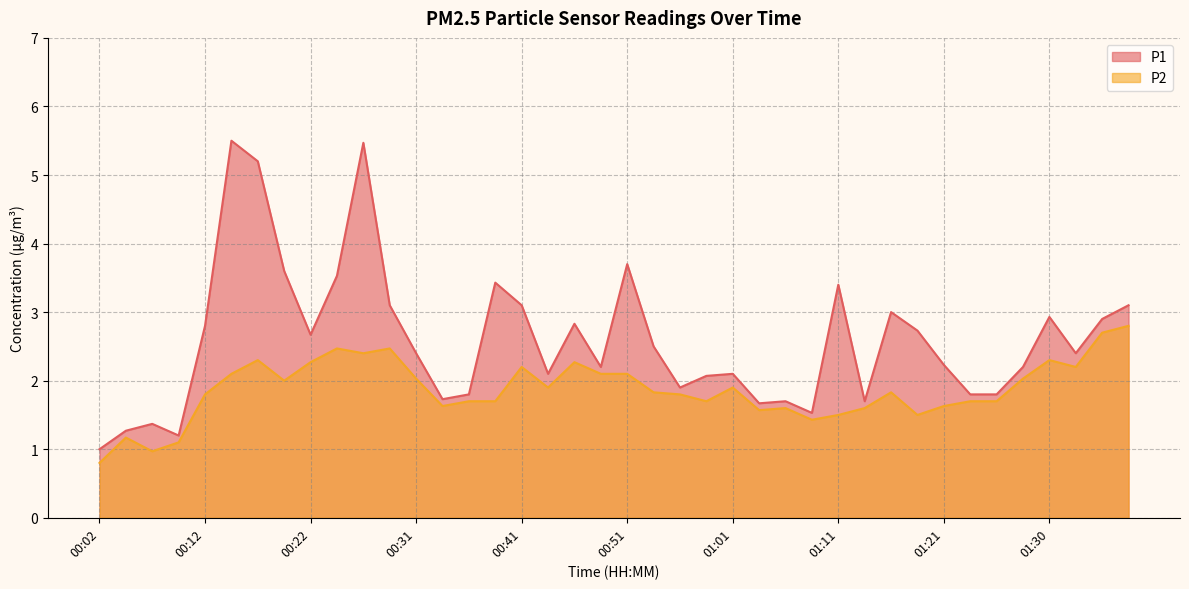

Is it true that P2 equals 1.0 at 01:28?

False